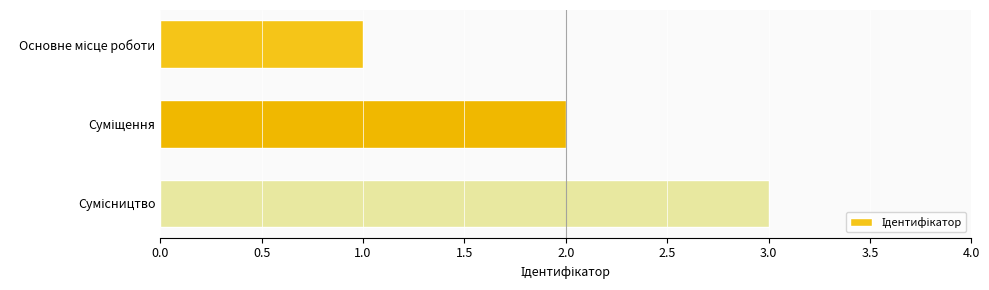

What is the sum of all values?

6